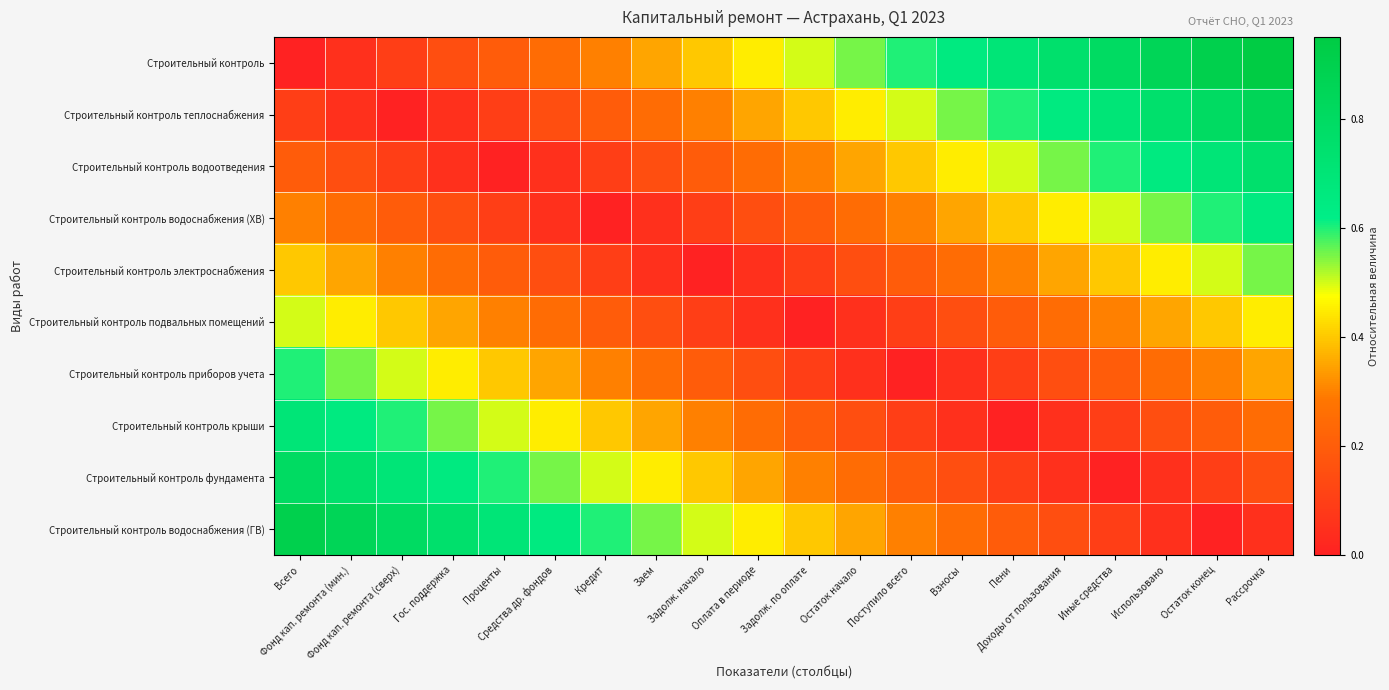

Reading left to right, transcribe all the data shown in this chart.

Строительный контроль: Всего=0.0	Фонд кап. ремонта (мин.)=0.1	Фонд кап. ремонта (сверх)=0.1	Гос. поддержка=0.1	Проценты=0.2	Средства др. фондов=0.2	Кредит=0.3	Заем=0.3	Задолж. начало=0.4	Оплата в периоде=0.5	Задолж. по оплате=0.5	Остаток начало=0.6	Поступило всего=0.6	Взносы=0.7	Пени=0.7	Доходы от пользования=0.8	Иные средства=0.8	Использовано=0.8	Остаток конец=0.9	Рассрочка=0.9
Строительный контроль теплоснабжения: Всего=0.1	Фонд кап. ремонта (мин.)=0.1	Фонд кап. ремонта (сверх)=0.0	Гос. поддержка=0.0	Проценты=0.1	Средства др. фондов=0.1	Кредит=0.2	Заем=0.2	Задолж. начало=0.3	Оплата в периоде=0.3	Задолж. по оплате=0.4	Остаток начало=0.5	Поступило всего=0.5	Взносы=0.6	Пени=0.6	Доходы от пользования=0.7	Иные средства=0.7	Использовано=0.8	Остаток конец=0.8	Рассрочка=0.8
Строительный контроль водоотведения: Всего=0.2	Фонд кап. ремонта (мин.)=0.2	Фонд кап. ремонта (сверх)=0.1	Гос. поддержка=0.1	Проценты=0.0	Средства др. фондов=0.0	Кредит=0.1	Заем=0.1	Задолж. начало=0.2	Оплата в периоде=0.2	Задолж. по оплате=0.3	Остаток начало=0.4	Поступило всего=0.4	Взносы=0.5	Пени=0.5	Доходы от пользования=0.6	Иные средства=0.6	Использовано=0.6	Остаток конец=0.7	Рассрочка=0.8
Строительный контроль водоснабжения (ХВ): Всего=0.3	Фонд кап. ремонта (мин.)=0.2	Фонд кап. ремонта (сверх)=0.2	Гос. поддержка=0.1	Проценты=0.1	Средства др. фондов=0.0	Кредит=0.0	Заем=0.0	Задолж. начало=0.1	Оплата в периоде=0.2	Задолж. по оплате=0.2	Остаток начало=0.3	Поступило всего=0.3	Взносы=0.4	Пени=0.4	Доходы от пользования=0.5	Иные средства=0.5	Использовано=0.6	Остаток конец=0.6	Рассрочка=0.6
Строительный контроль электроснабжения: Всего=0.4	Фонд кап. ремонта (мин.)=0.4	Фонд кап. ремонта (сверх)=0.3	Гос. поддержка=0.2	Проценты=0.2	Средства др. фондов=0.2	Кредит=0.1	Заем=0.1	Задолж. начало=0.0	Оплата в периоде=0.0	Задолж. по оплате=0.1	Остаток начало=0.2	Поступило всего=0.2	Взносы=0.2	Пени=0.3	Доходы от пользования=0.3	Иные средства=0.4	Использовано=0.4	Остаток конец=0.5	Рассрочка=0.5
Строительный контроль подвальных помещений: Всего=0.5	Фонд кап. ремонта (мин.)=0.5	Фонд кап. ремонта (сверх)=0.4	Гос. поддержка=0.3	Проценты=0.3	Средства др. фондов=0.2	Кредит=0.2	Заем=0.2	Задолж. начало=0.1	Оплата в периоде=0.0	Задолж. по оплате=0.0	Остаток начало=0.1	Поступило всего=0.1	Взносы=0.2	Пени=0.2	Доходы от пользования=0.2	Иные средства=0.3	Использовано=0.3	Остаток конец=0.4	Рассрочка=0.4
Строительный контроль приборов учета: Всего=0.6	Фонд кап. ремонта (мин.)=0.5	Фонд кап. ремонта (сверх)=0.5	Гос. поддержка=0.4	Проценты=0.4	Средства др. фондов=0.3	Кредит=0.3	Заем=0.2	Задолж. начало=0.2	Оплата в периоде=0.1	Задолж. по оплате=0.1	Остаток начало=0.0	Поступило всего=0.0	Взносы=0.1	Пени=0.1	Доходы от пользования=0.2	Иные средства=0.2	Использовано=0.2	Остаток конец=0.3	Рассрочка=0.3
Строительный контроль крыши: Всего=0.7	Фонд кап. ремонта (мин.)=0.6	Фонд кап. ремонта (сверх)=0.6	Гос. поддержка=0.5	Проценты=0.5	Средства др. фондов=0.4	Кредит=0.4	Заем=0.3	Задолж. начало=0.3	Оплата в периоде=0.2	Задолж. по оплате=0.2	Остаток начало=0.1	Поступило всего=0.1	Взносы=0.0	Пени=0.0	Доходы от пользования=0.1	Иные средства=0.1	Использовано=0.2	Остаток конец=0.2	Рассрочка=0.2
Строительный контроль фундамента: Всего=0.8	Фонд кап. ремонта (мин.)=0.8	Фонд кап. ремонта (сверх)=0.7	Гос. поддержка=0.7	Проценты=0.6	Средства др. фондов=0.6	Кредит=0.5	Заем=0.5	Задолж. начало=0.4	Оплата в периоде=0.4	Задолж. по оплате=0.3	Остаток начало=0.2	Поступило всего=0.2	Взносы=0.2	Пени=0.1	Доходы от пользования=0.1	Иные средства=0.0	Использовано=0.0	Остаток конец=0.1	Рассрочка=0.1
Строительный контроль водоснабжения (ГВ): Всего=0.9	Фонд кап. ремонта (мин.)=0.8	Фонд кап. ремонта (сверх)=0.8	Гос. поддержка=0.8	Проценты=0.7	Средства др. фондов=0.7	Кредит=0.6	Заем=0.6	Задолж. начало=0.5	Оплата в периоде=0.5	Задолж. по оплате=0.4	Остаток начало=0.3	Поступило всего=0.3	Взносы=0.2	Пени=0.2	Доходы от пользования=0.2	Иные средства=0.1	Использовано=0.1	Остаток конец=0.0	Рассрочка=0.0